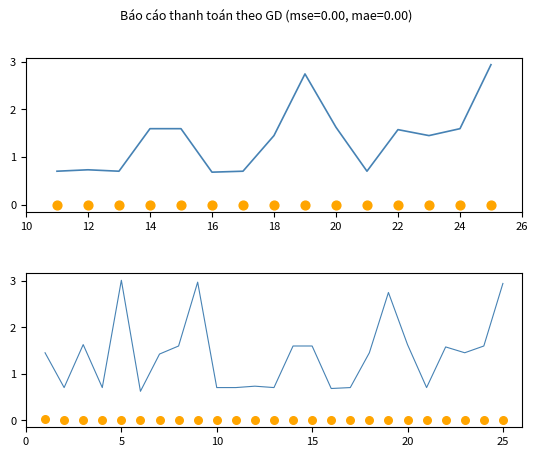

Is the value of Giá trị học phí at 9 greater than the value of Tổng phí at 22?

Yes